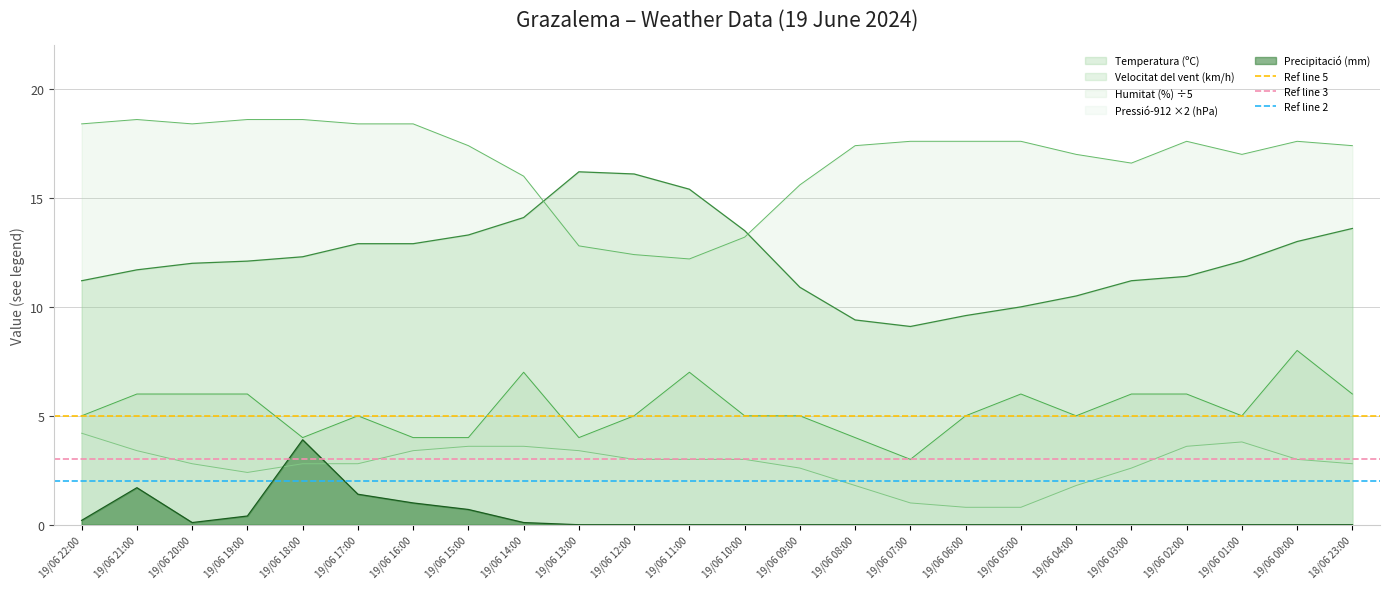

The Pressió-912 ×2 (hPa) series shows 0.9 at 19/06 13:00. True or false?

False